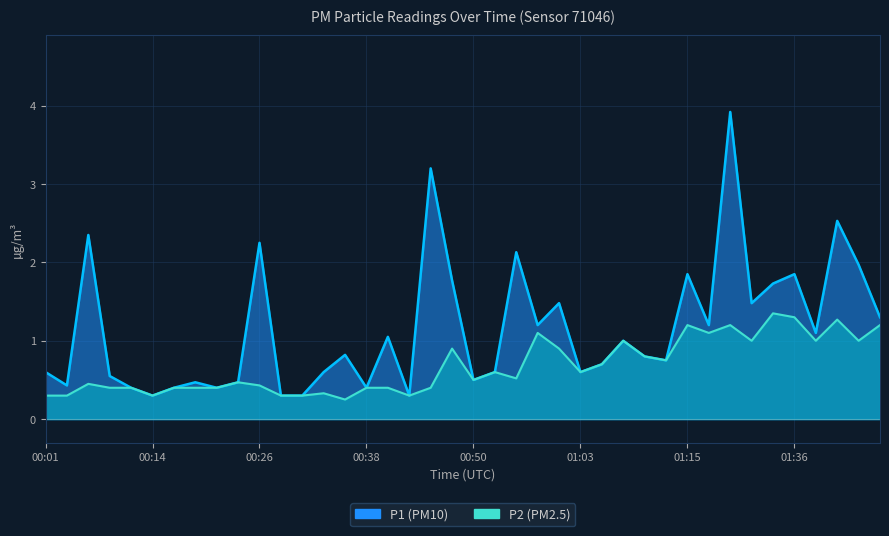

What is the label of the 7th point from the left?

00:16